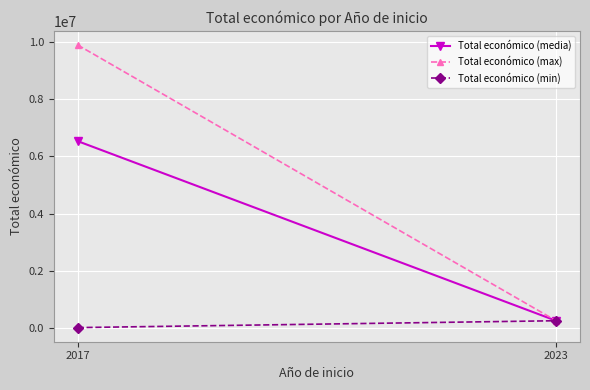

Is it true that Total económico (media) equals 250000.0 at 2023?

True